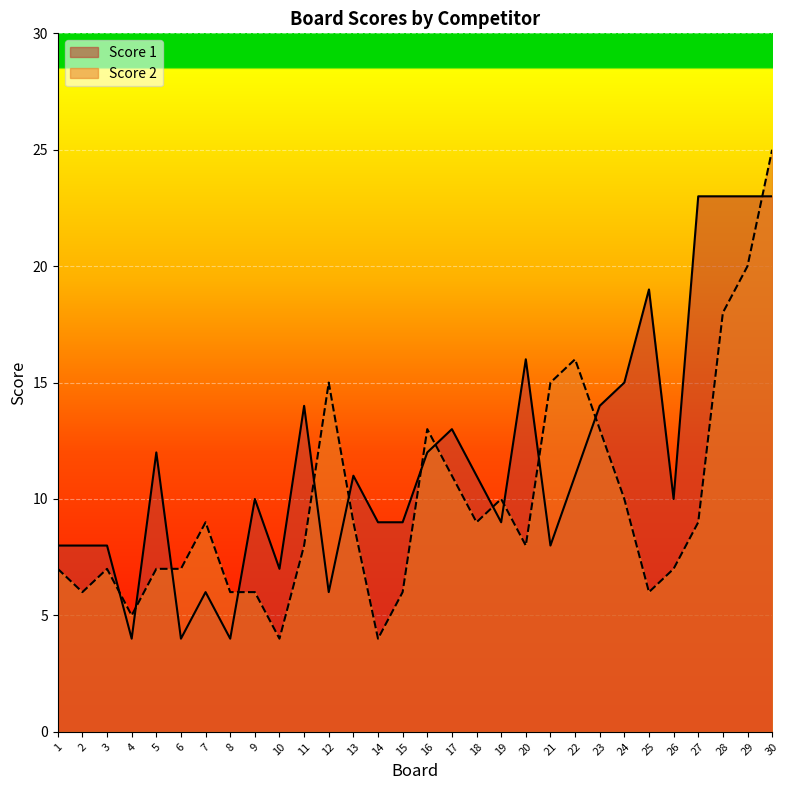

Reading left to right, list all the values displayed in this chart.

Score 1: 1=8	2=8	3=8	4=4	5=12	6=4	7=6	8=4	9=10	10=7	11=14	12=6	13=11	14=9	15=9	16=12	17=13	18=11	19=9	20=16	21=8	22=11	23=14	24=15	25=19	26=10	27=23	28=23	29=23	30=23
Score 2: 1=7	2=6	3=7	4=5	5=7	6=7	7=9	8=6	9=6	10=4	11=8	12=15	13=9	14=4	15=6	16=13	17=11	18=9	19=10	20=8	21=15	22=16	23=13	24=10	25=6	26=7	27=9	28=18	29=20	30=25